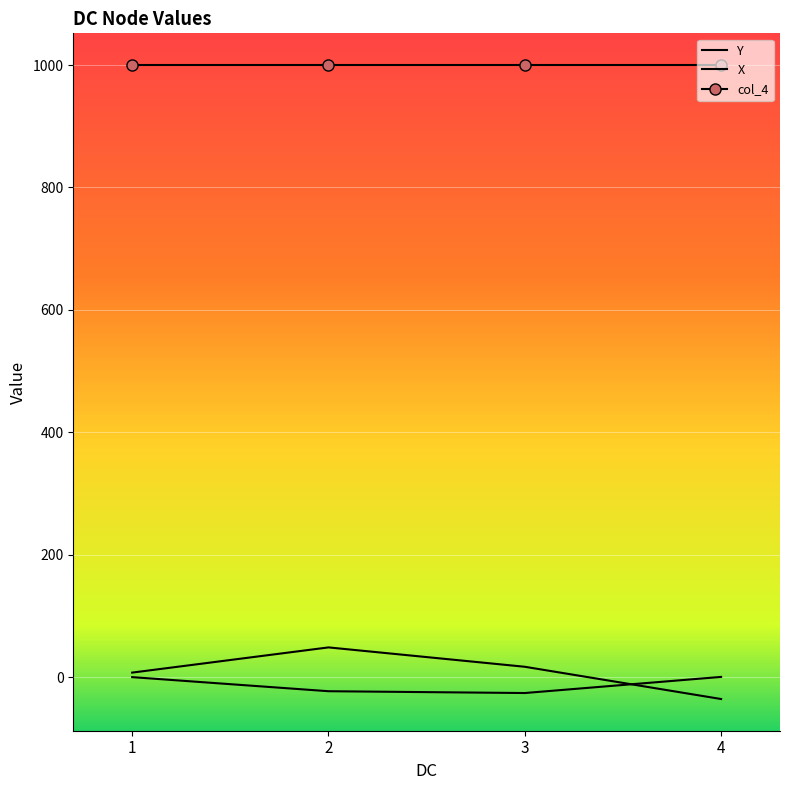

What is the value of the Y point at the 3rd from the left?

16.8